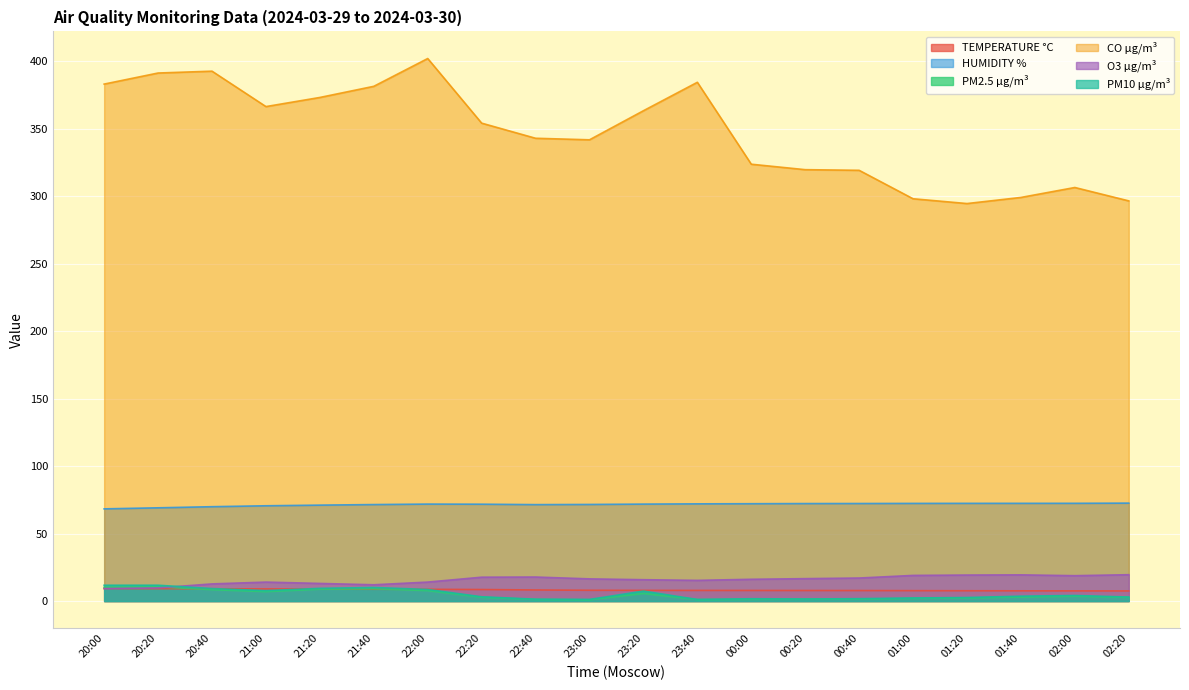

Rank the series by their maximum value, from lowest to highest.

TEMPERATURE °C, PM2.5 µg/m³, PM10 µg/m³, O3 µg/m³, HUMIDITY %, CO µg/m³